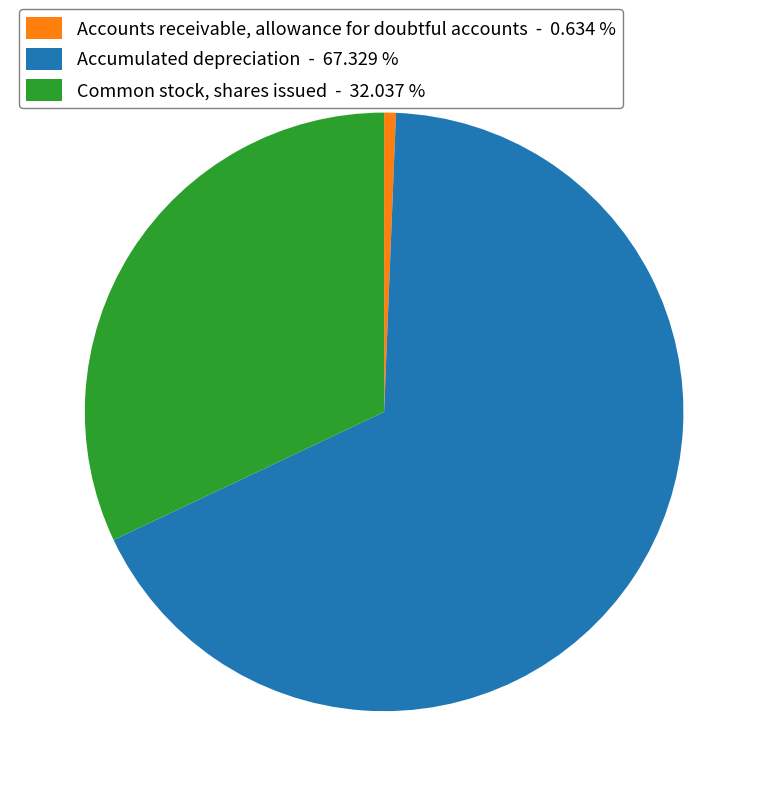

How many slices are in this pie chart?

3